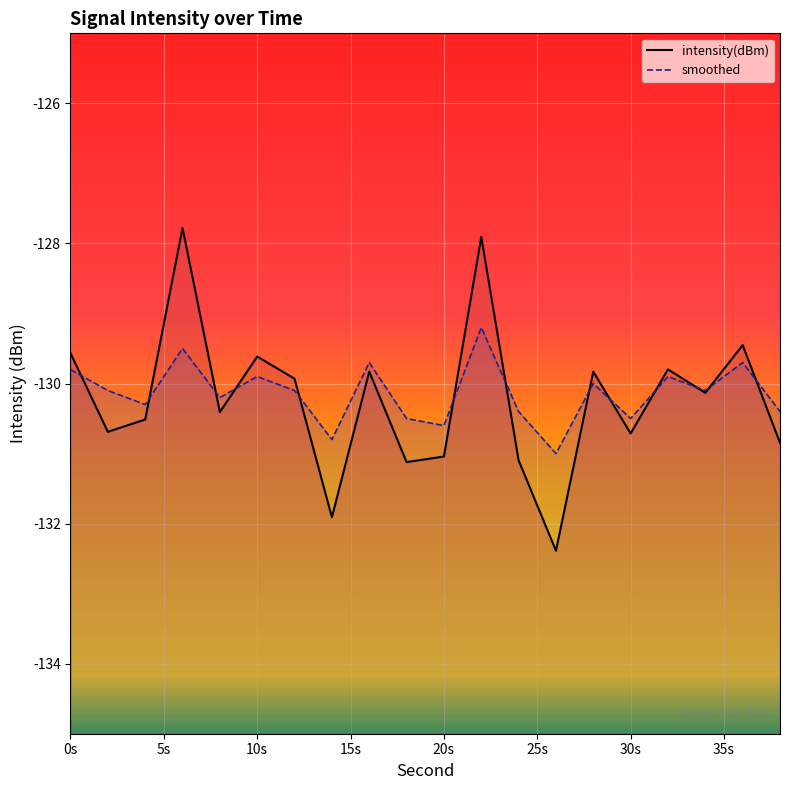

True or false: intensity(dBm) line and smoothed line cross at least once.

True